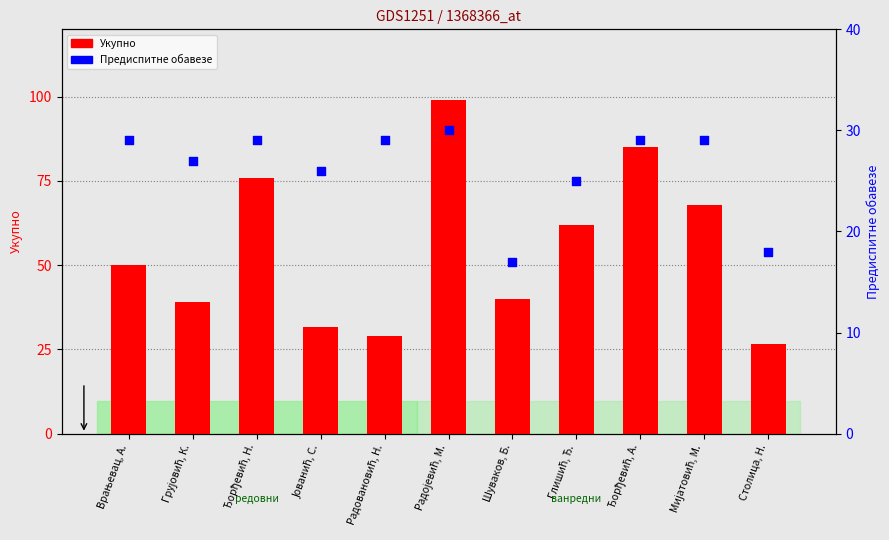

At which category is the sum across all series the highest?

Радојевић, М.